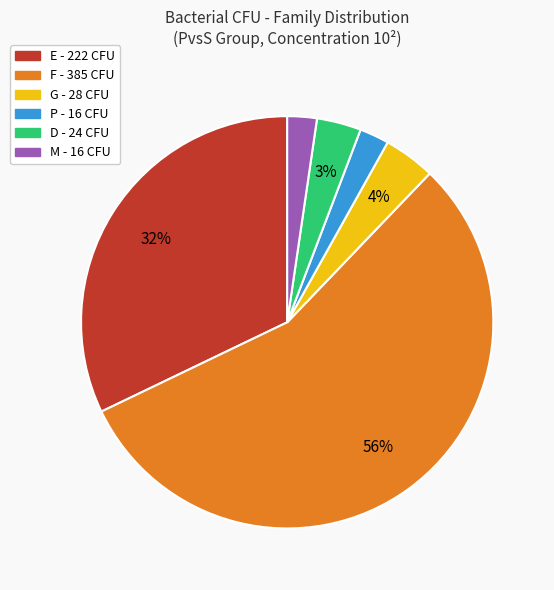

What percentage is the E slice, to the nearest percent?

32%